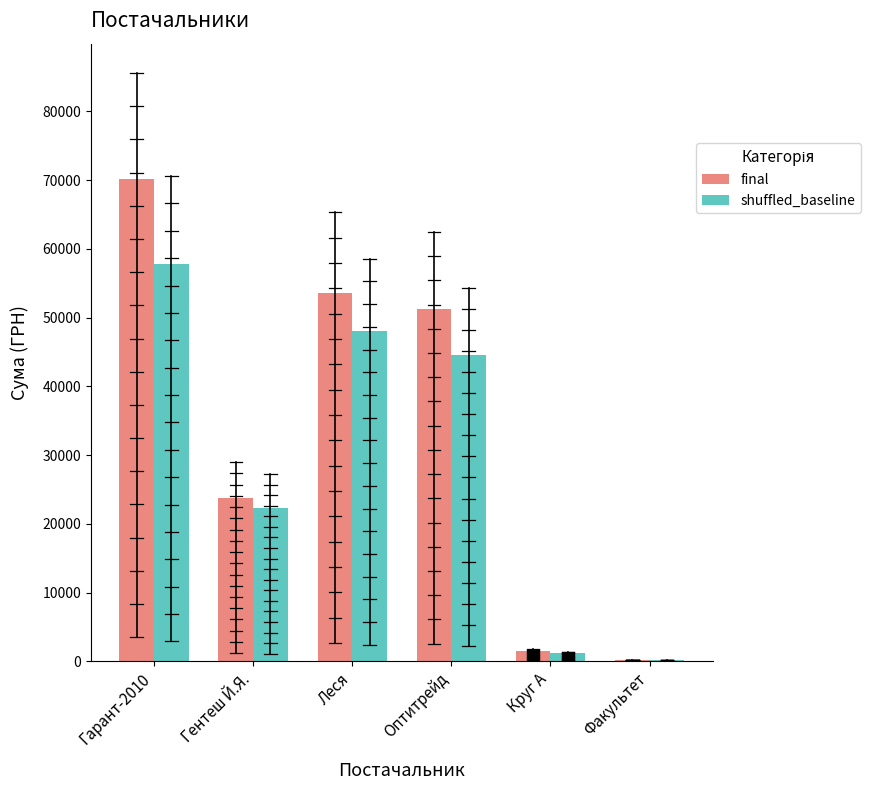

At which label does final reach its peak?

Гарант-2010